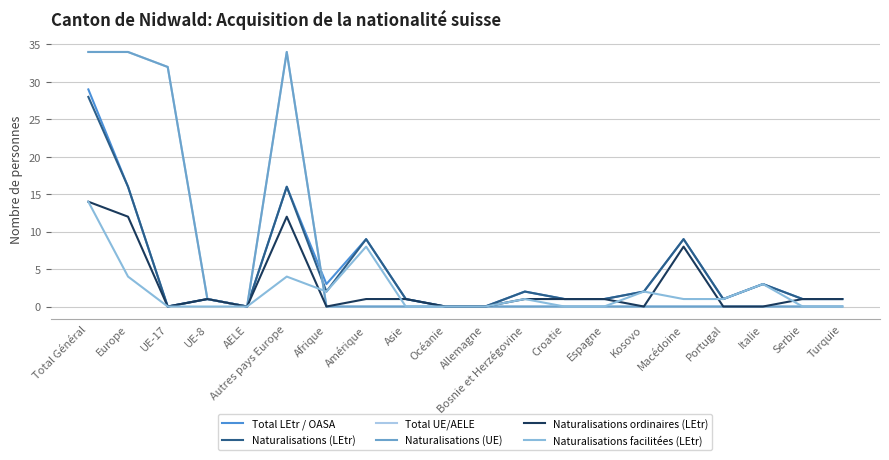

Is this an area chart (filled region under the line)?

No